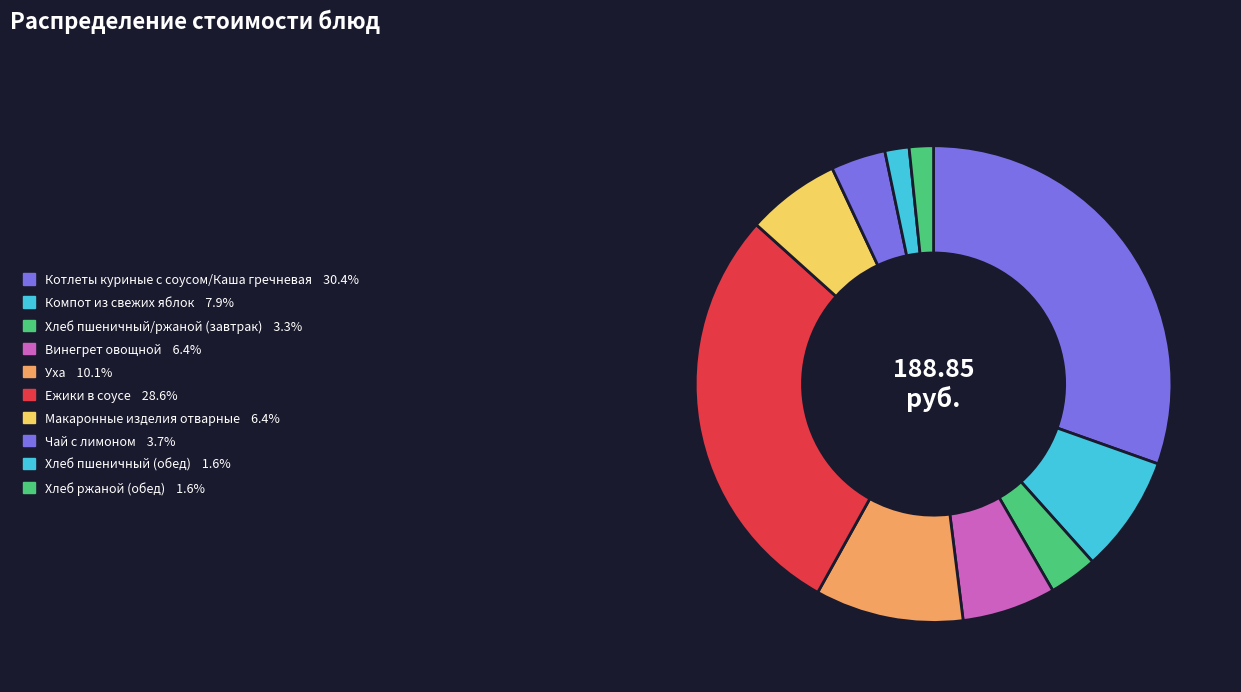

How many segments does this pie chart have?

10